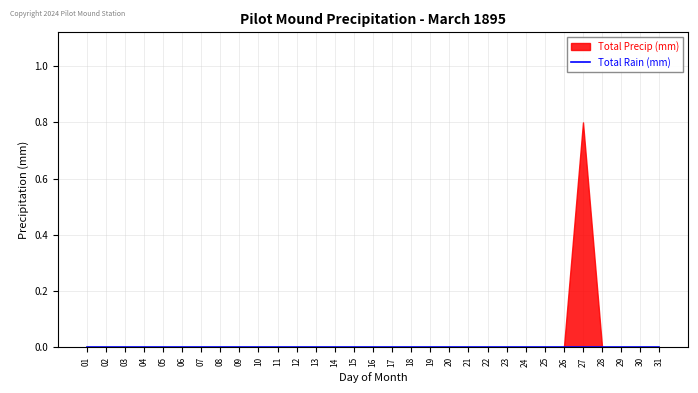

True or false: Total Rain (mm) and Total Precip (mm) intersect in this chart.

False